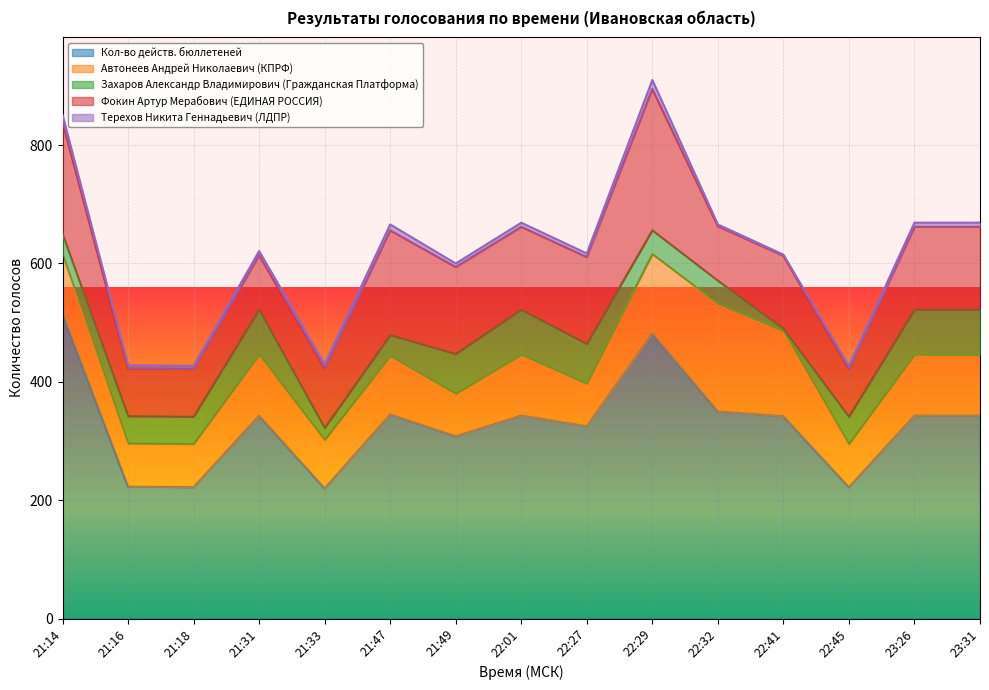

Does the chart display data point markers on the line(s)?

No